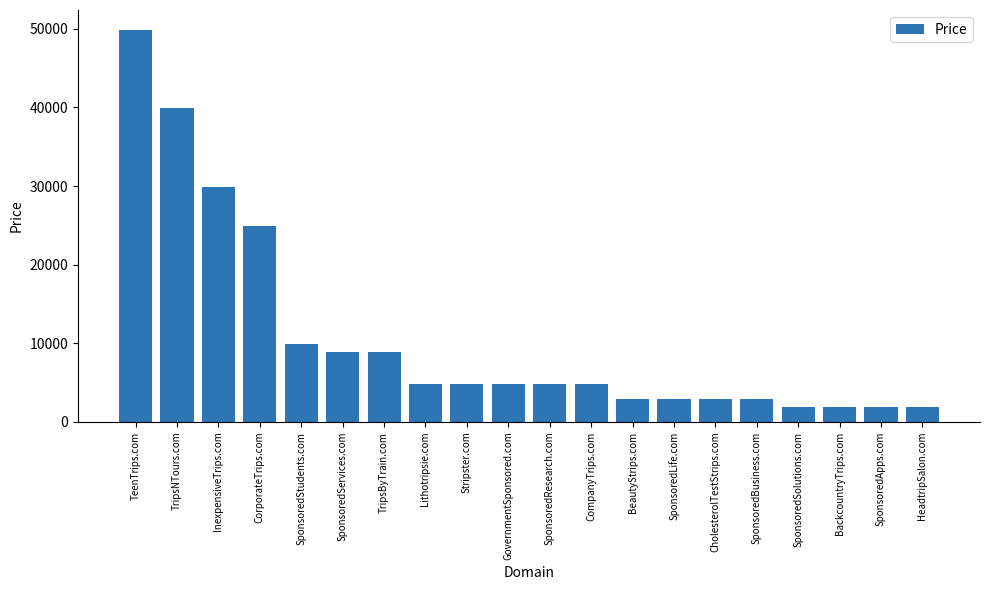

Are the bars horizontal?

No